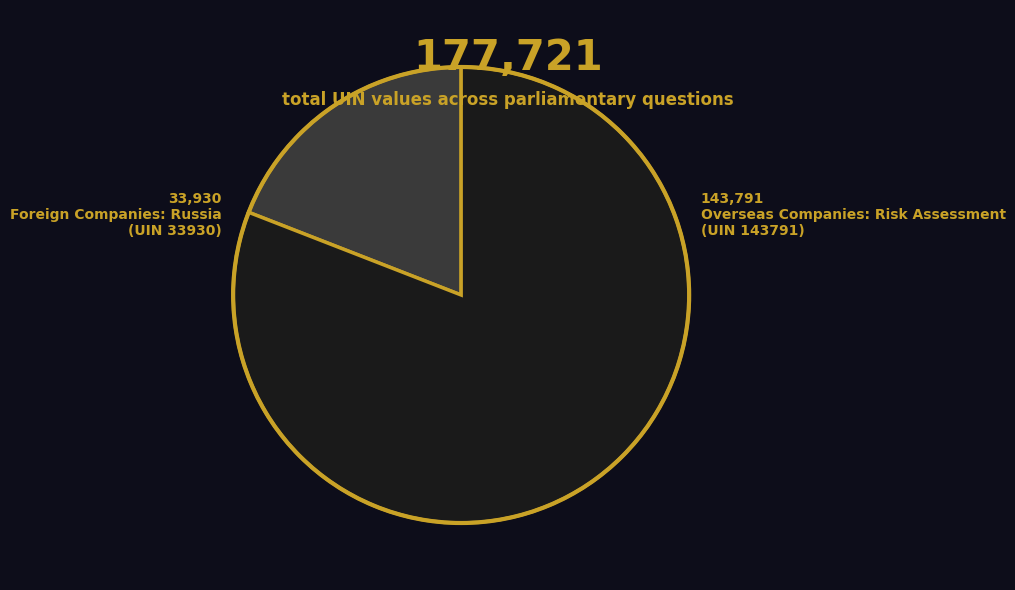

Is there a majority slice in this chart?

Yes